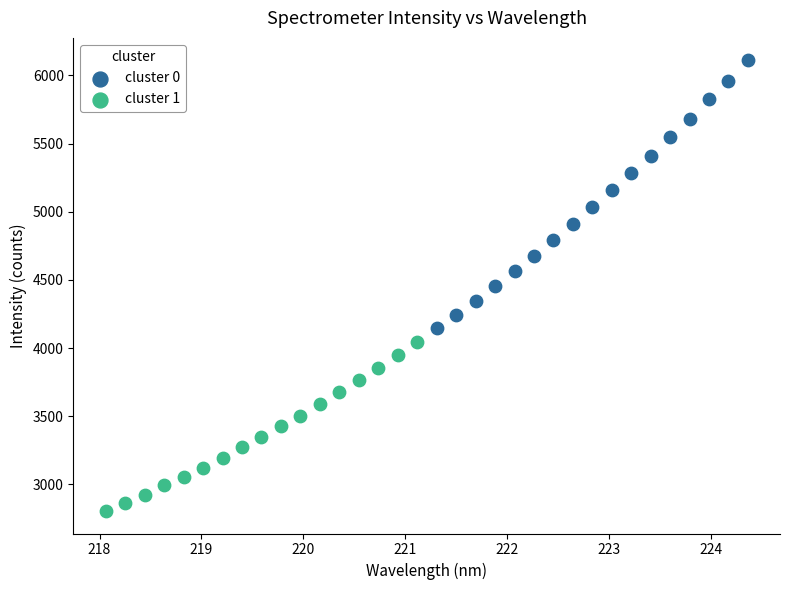

Which series has the widest spread of Y values?

cluster 0